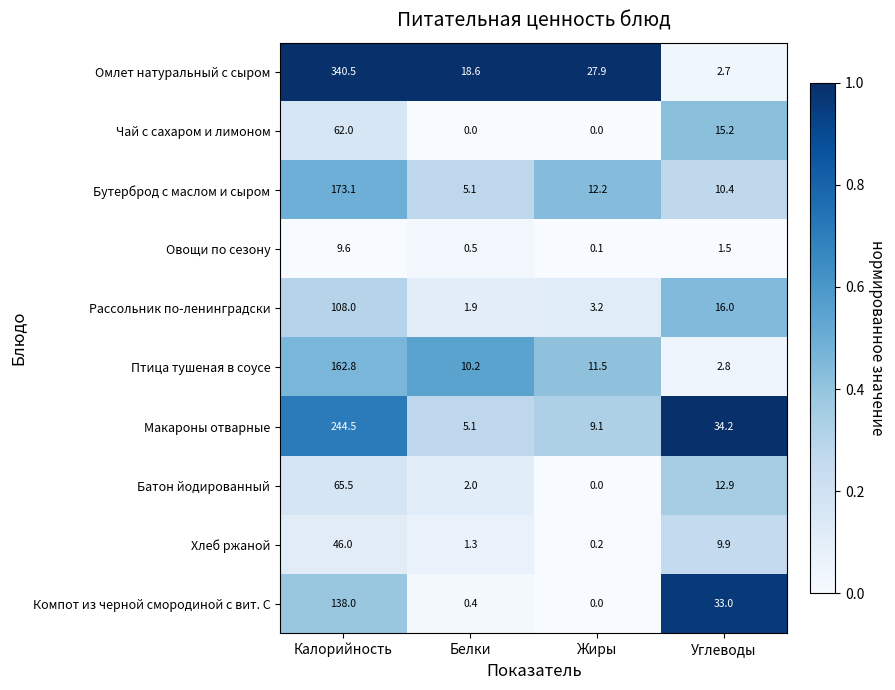

Which series changed the most between Жиры and Углеводы?

Компот из черной смородиной с вит. С